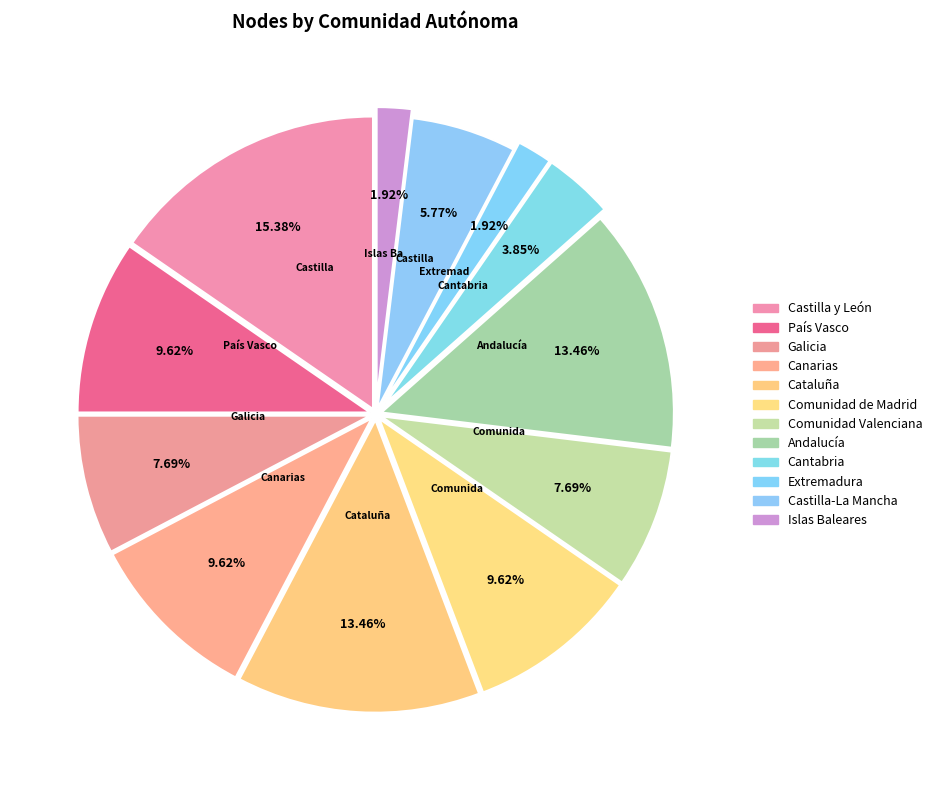

Which has a higher value, Islas Baleares or Extremadura?

Islas Baleares